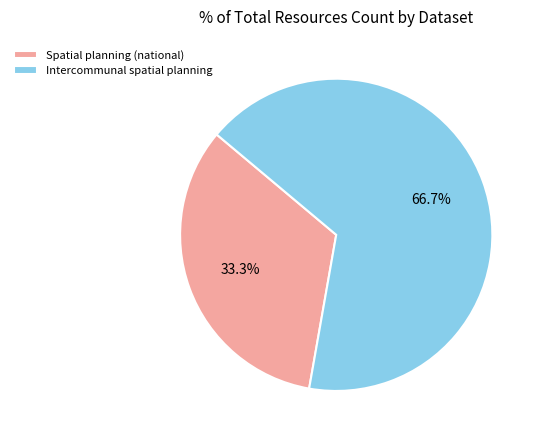

Rank the categories by value from lowest to highest.

Spatial planning (national), Intercommunal spatial planning